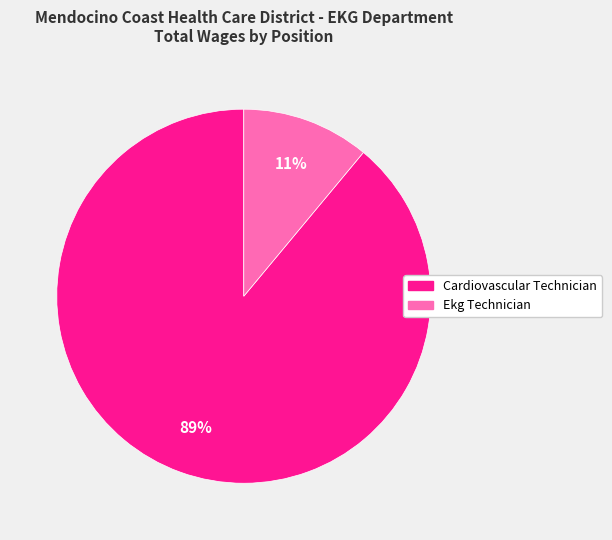

What is the ratio of the value at Ekg Technician to the value at Cardiovascular Technician?

0.1